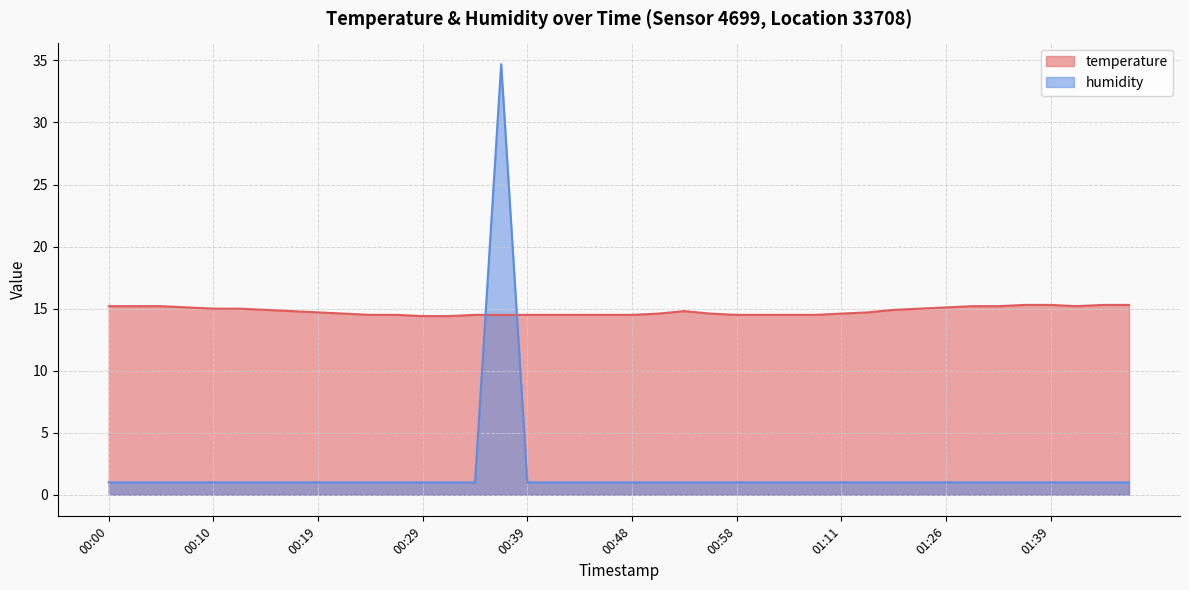

Does the chart display data point markers on the line(s)?

No